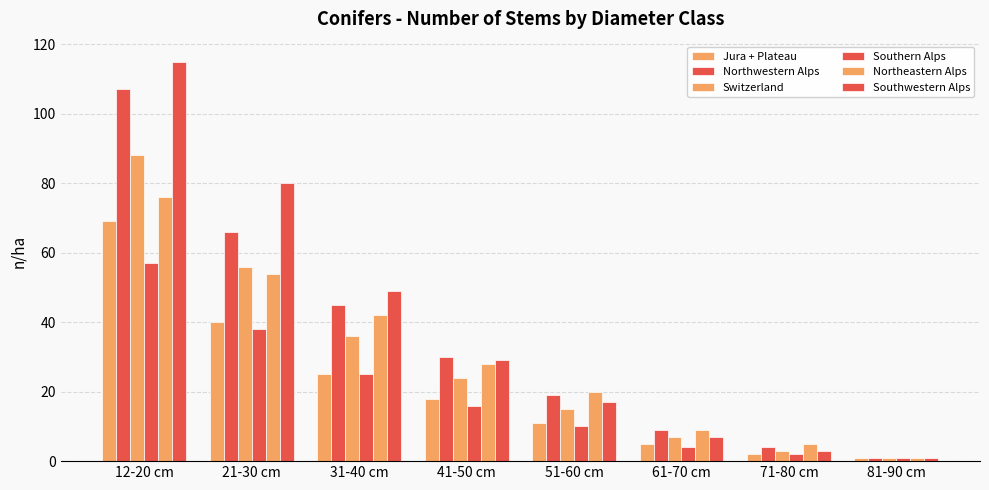

How many groups of bars are there?

8